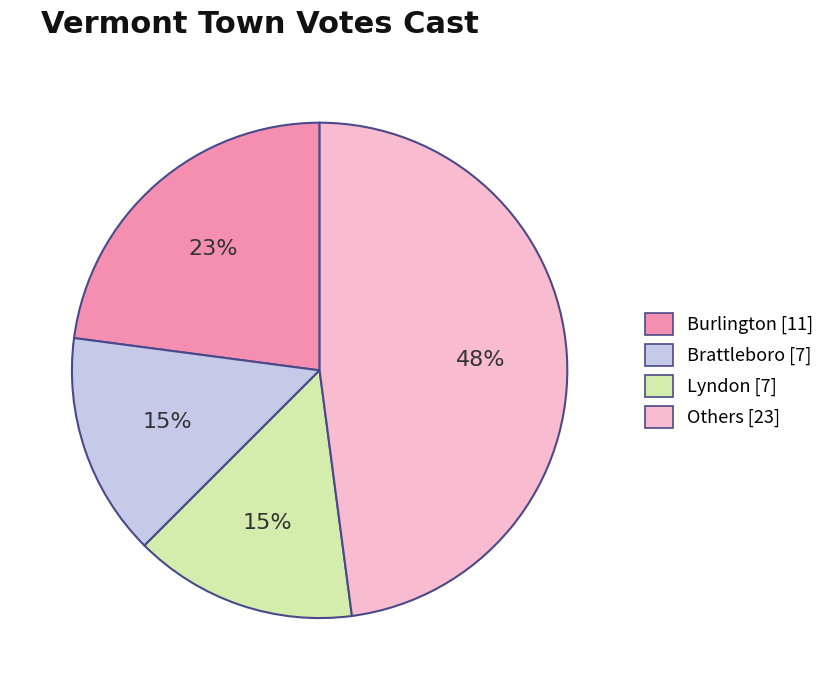

Approximately how many times larger is the value at Burlington [11] compared to Others [23]?

0.5